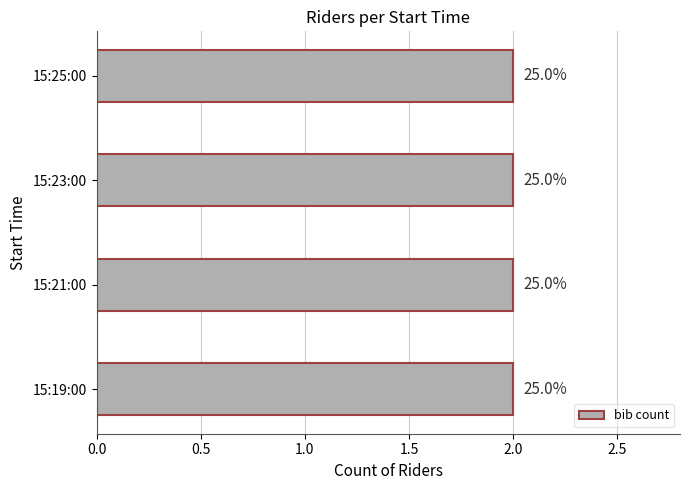

True or false: the data shows 23 at 15:25:00.

False